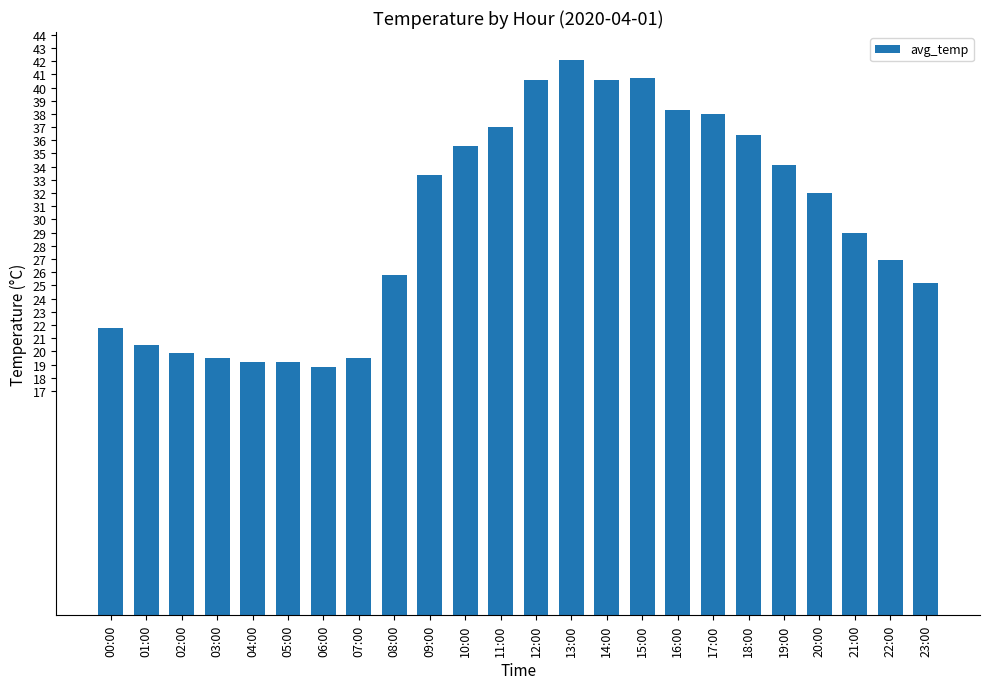

At which label is the value closest to 30?

21:00